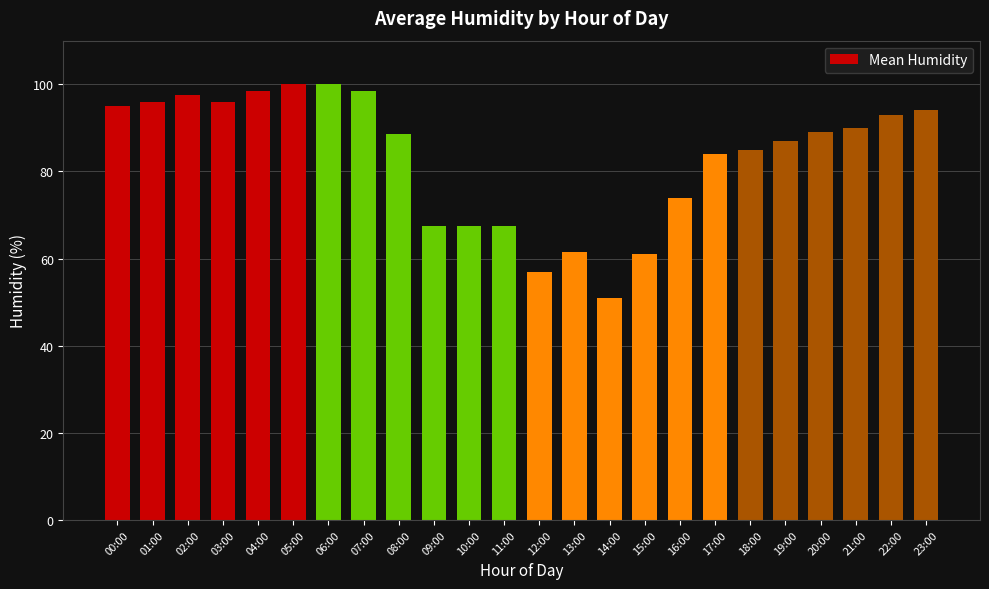

What is the change in value from 02:00 to 19:00?

-10.5